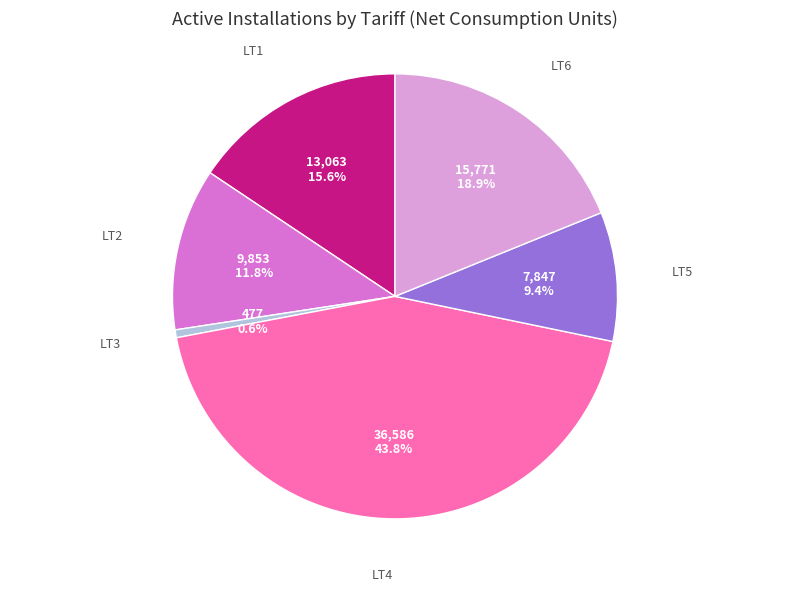

How many segments does this pie chart have?

6